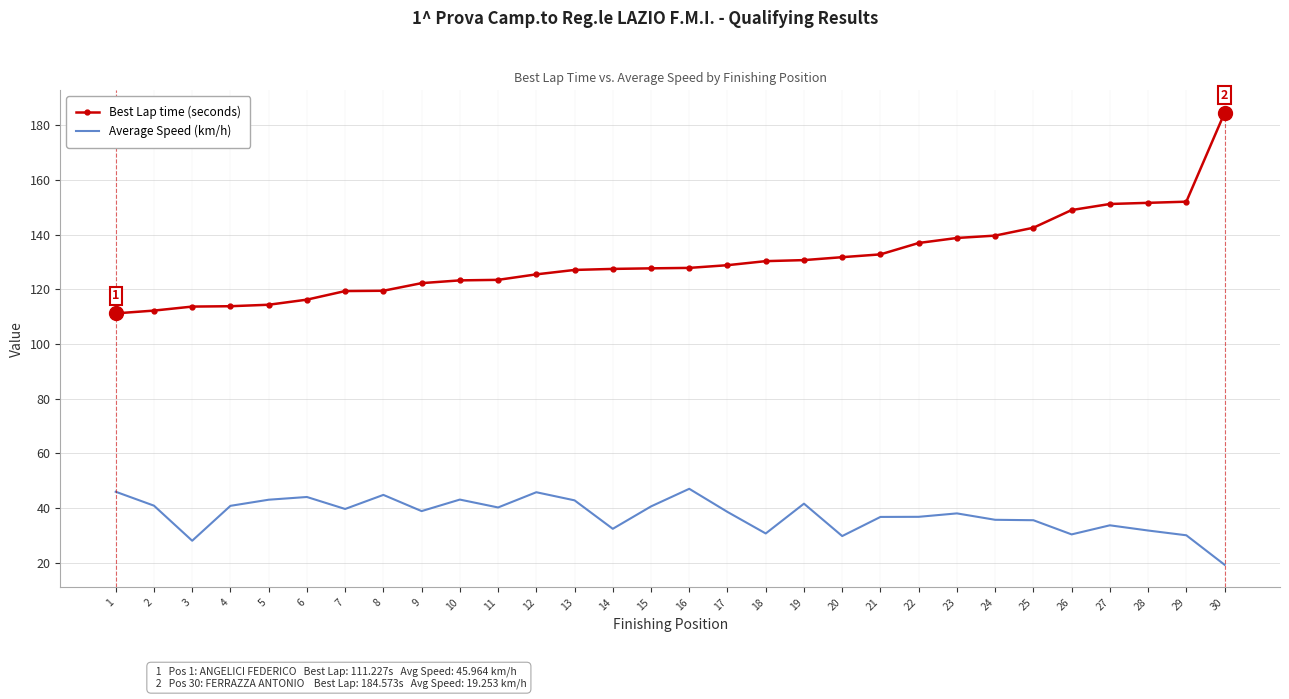

What is the total value across all series at 4?

154.7